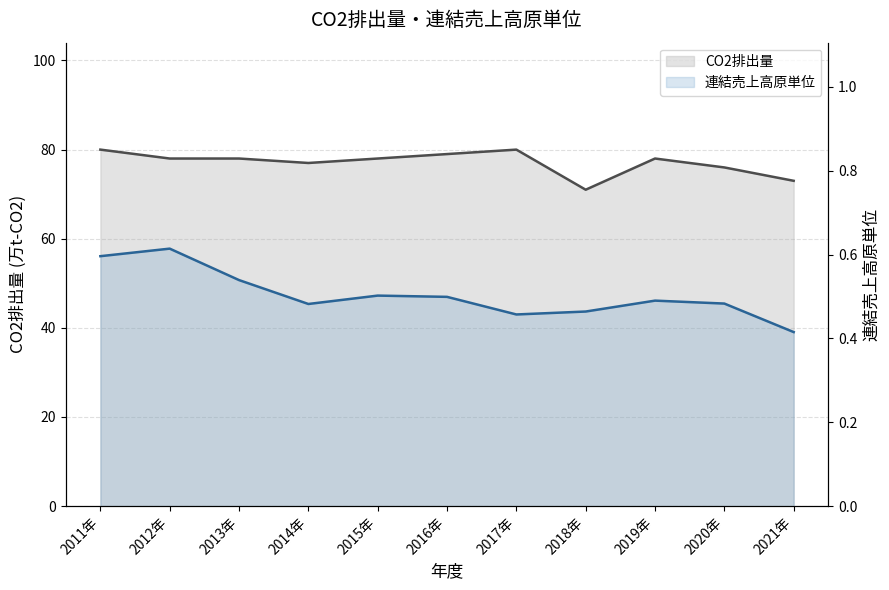

Does the chart display data point markers on the line(s)?

No